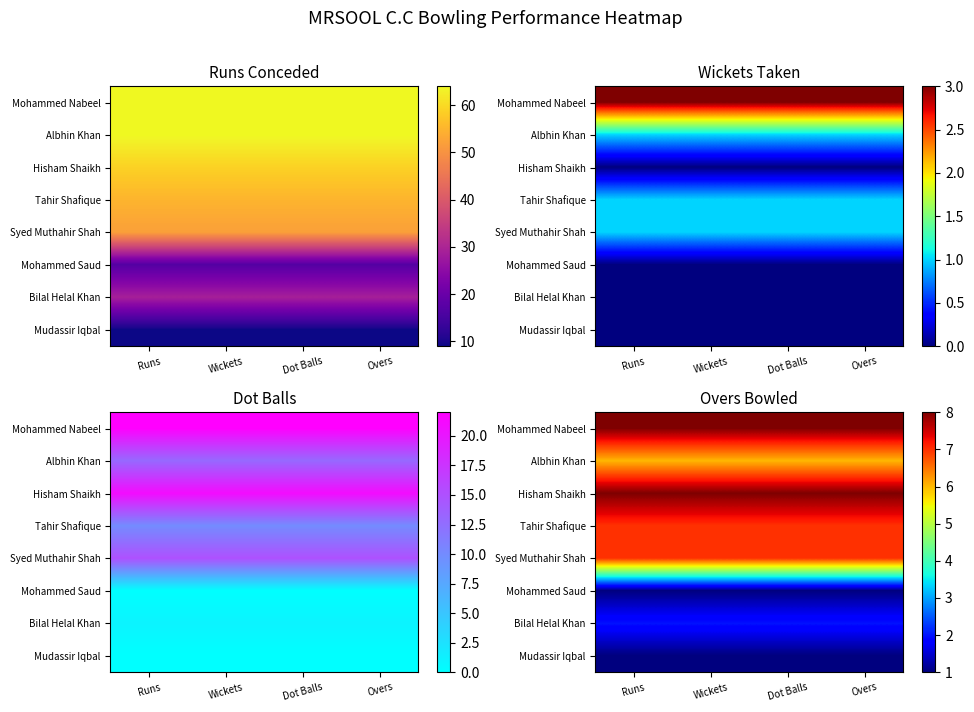

How many distinct data groups are displayed?

8